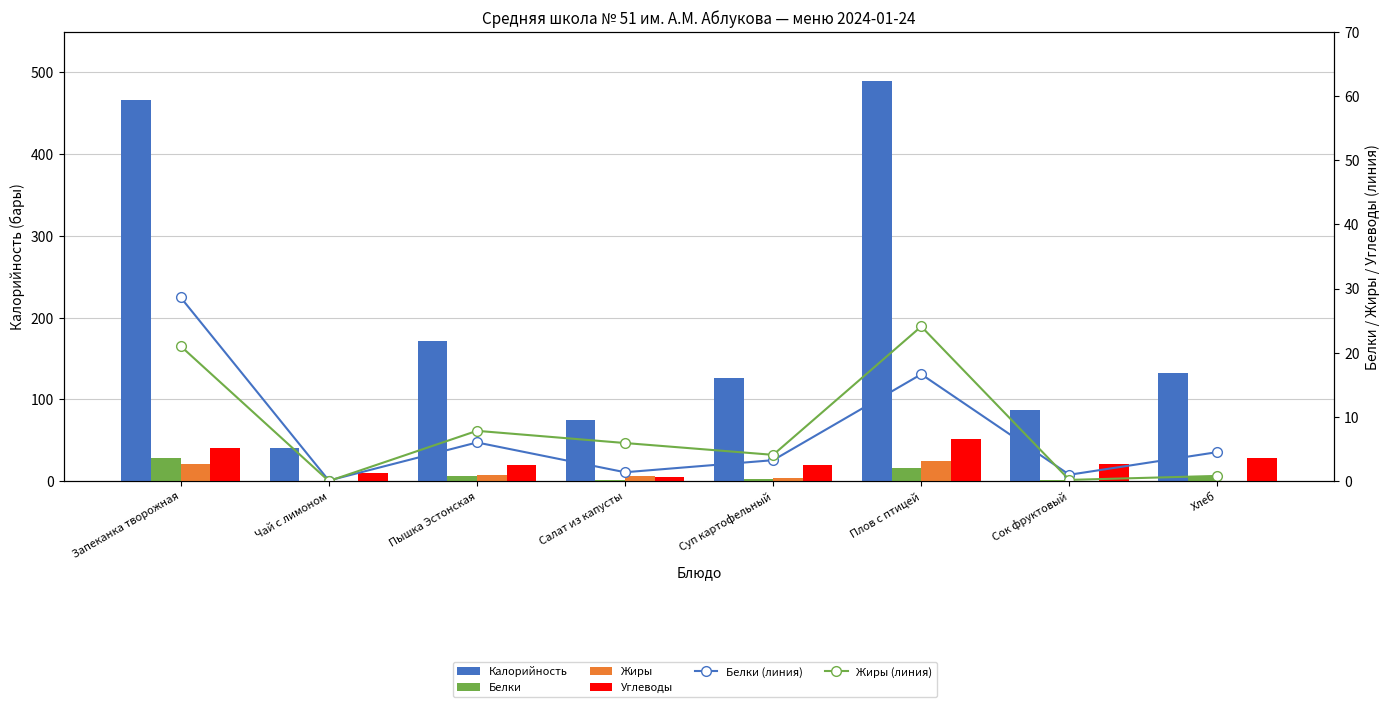

Is it true that Жиры (линия) equals 0.0 at Чай с лимоном?

False